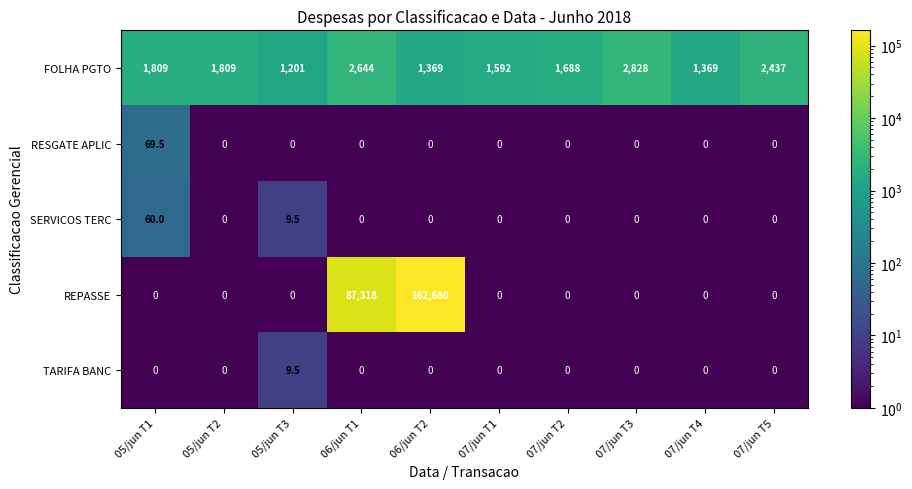

What is the average value of the FOLHA PGTO series?

1874.6